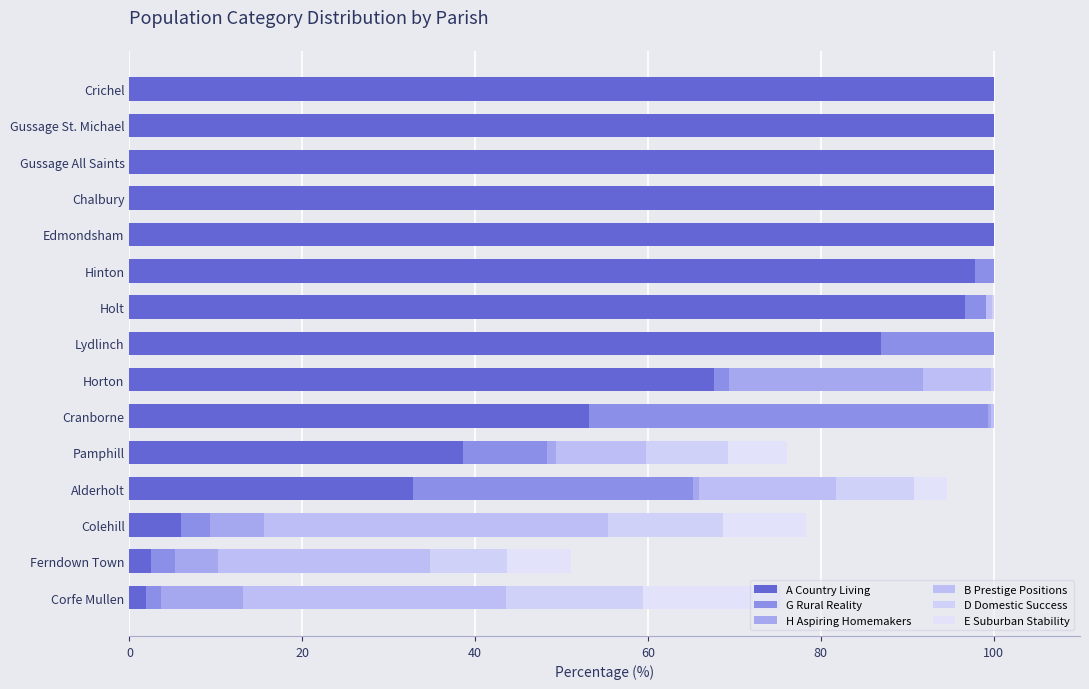

How many categories are shown in the chart?

15